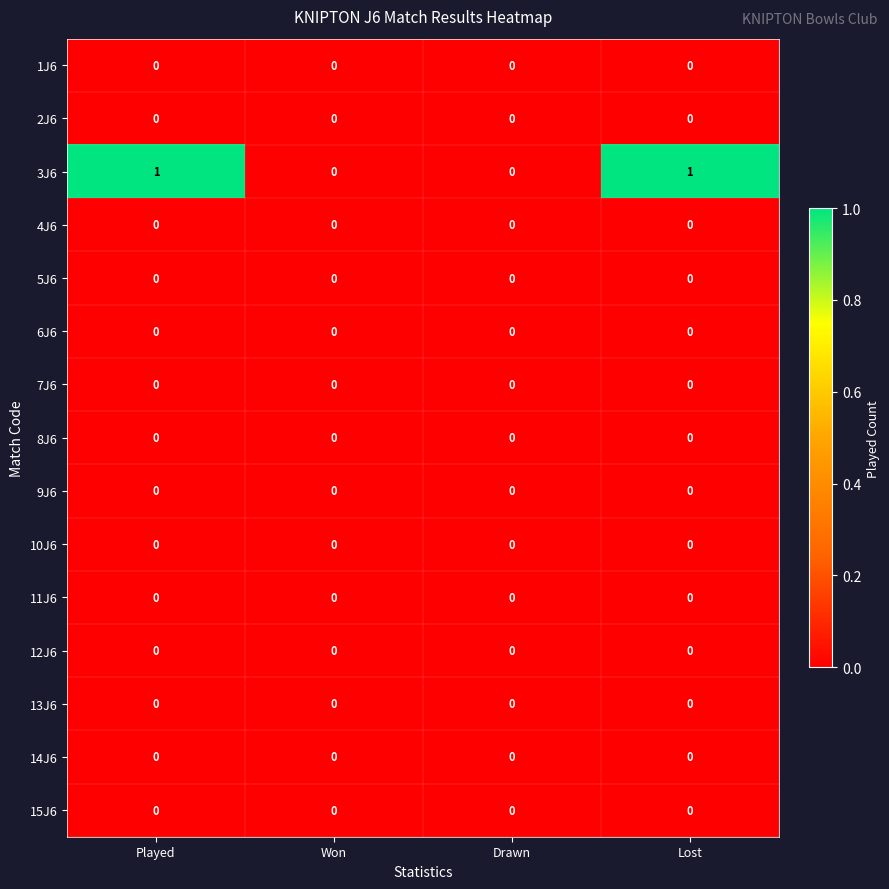

True or false: 11J6 has a value of 0 at Lost.

True